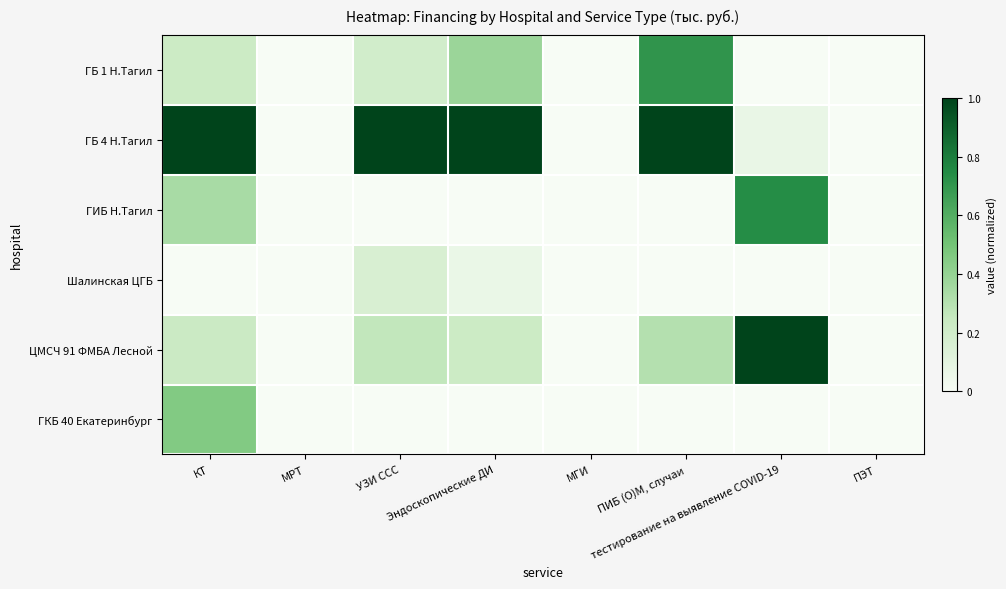

What is the maximum value shown in the chart?

1.0